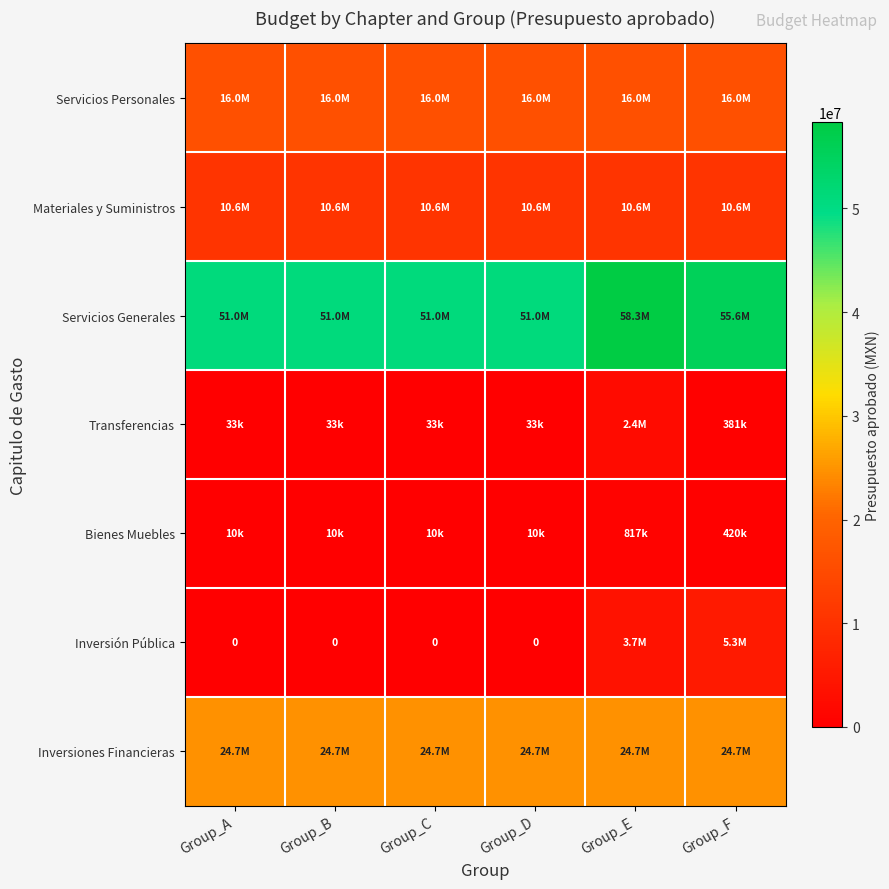

Which series has the widest spread of values?

Servicios Generales